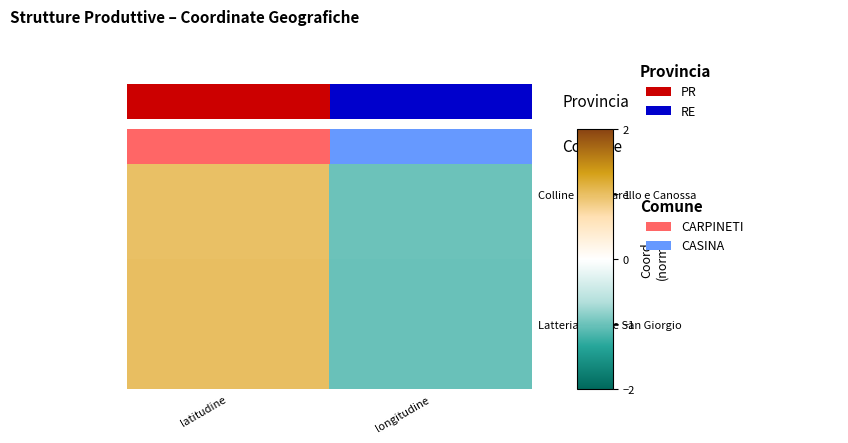

How many values in Latteria Sociale San Giorgio are above zero?

1